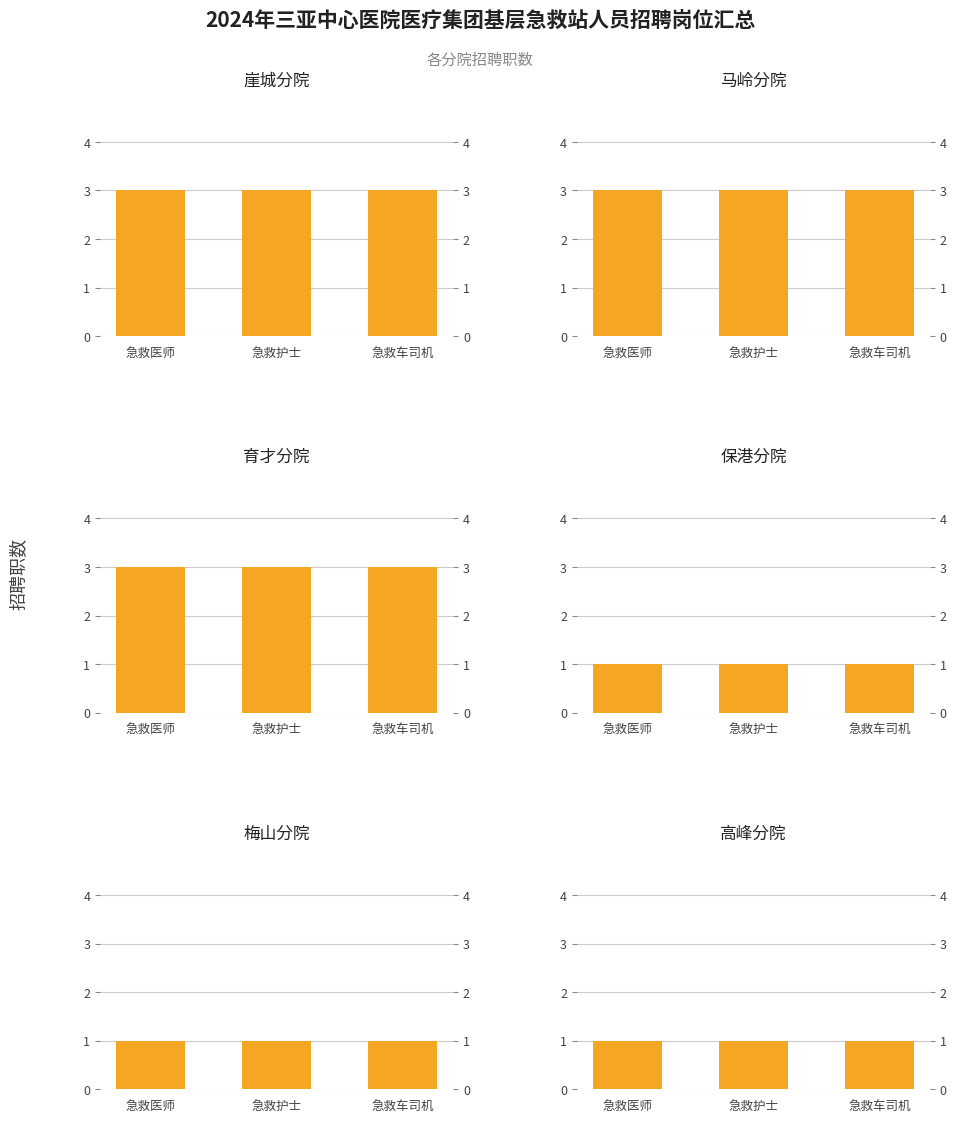

Reading left to right, extract all data points from this chart.

崖城分院: 急救医师=3	急救护士=3	急救车司机=3
马岭分院: 急救医师=3	急救护士=3	急救车司机=3
育才分院: 急救医师=3	急救护士=3	急救车司机=3
保港分院: 急救医师=1	急救护士=1	急救车司机=1
梅山分院: 急救医师=1	急救护士=1	急救车司机=1
高峰分院: 急救医师=1	急救护士=1	急救车司机=1